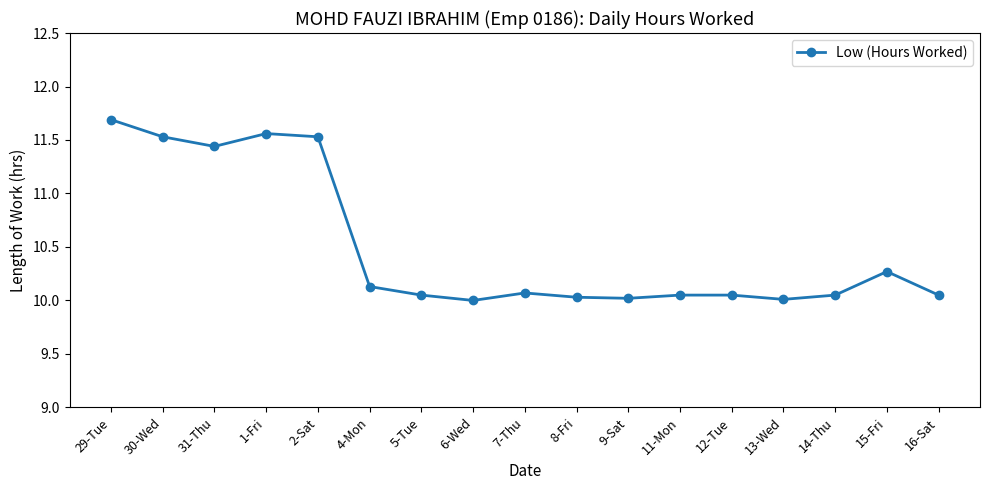

How many lines are shown in the chart?

1